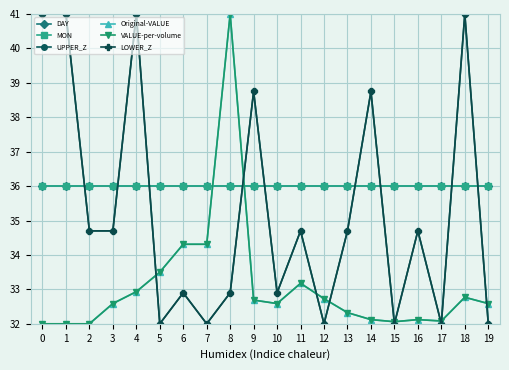

Which series has the largest total across all categories?

DAY